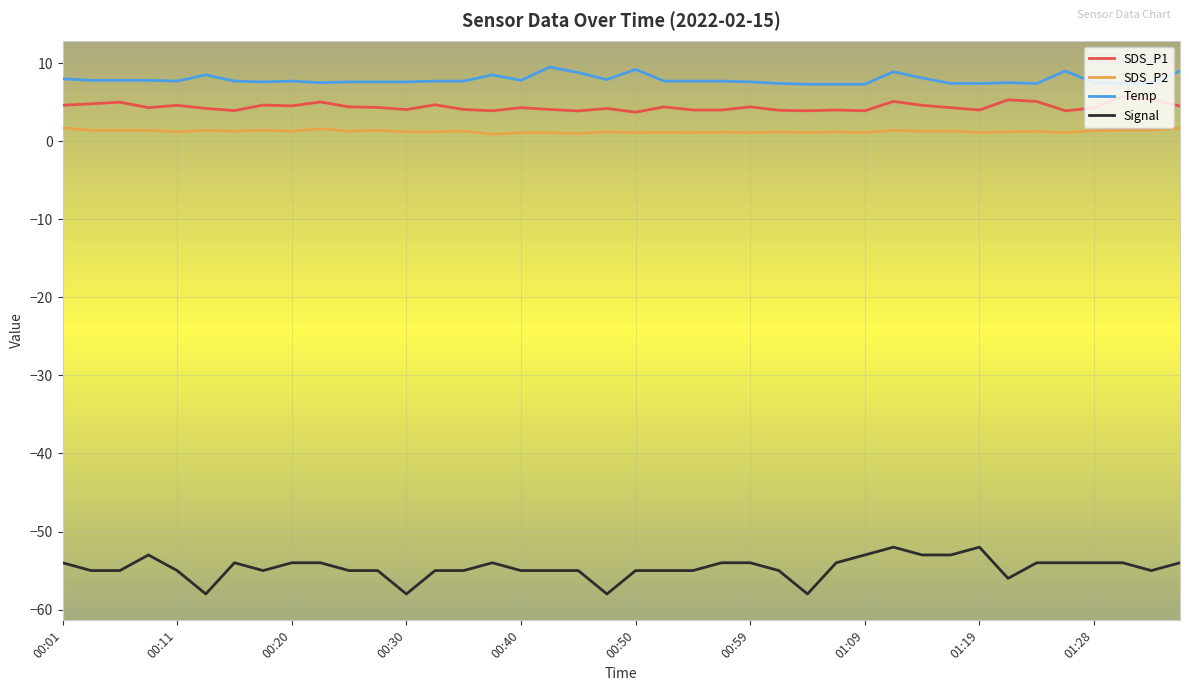

What is the minimum value for Temp?

7.3